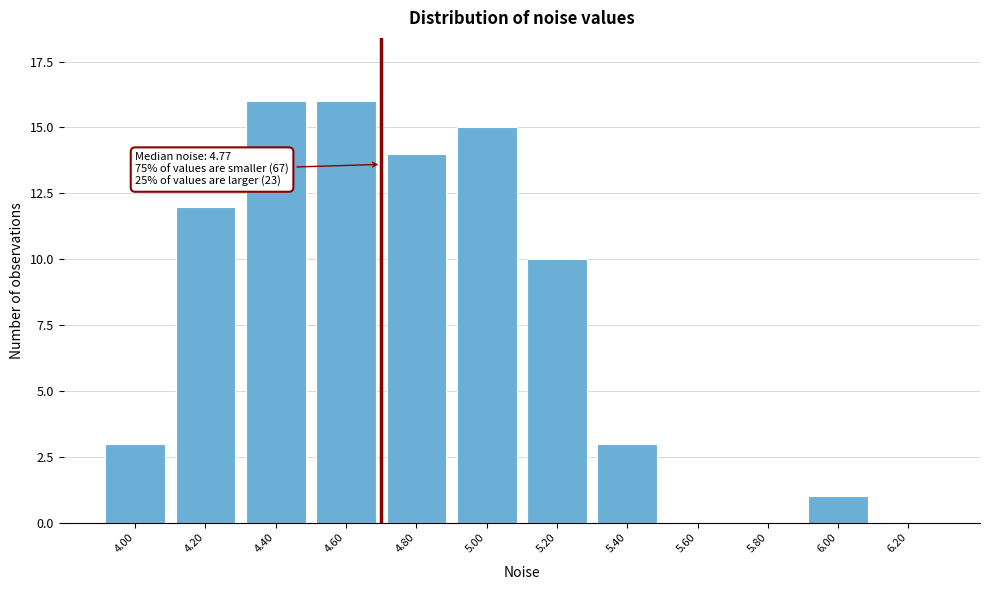

Reading right to left, list all the values displayed in this chart.

6.20=0	6.00=1	5.80=0	5.60=0	5.40=3	5.20=10	5.00=15	4.80=14	4.60=16	4.40=16	4.20=12	4.00=3